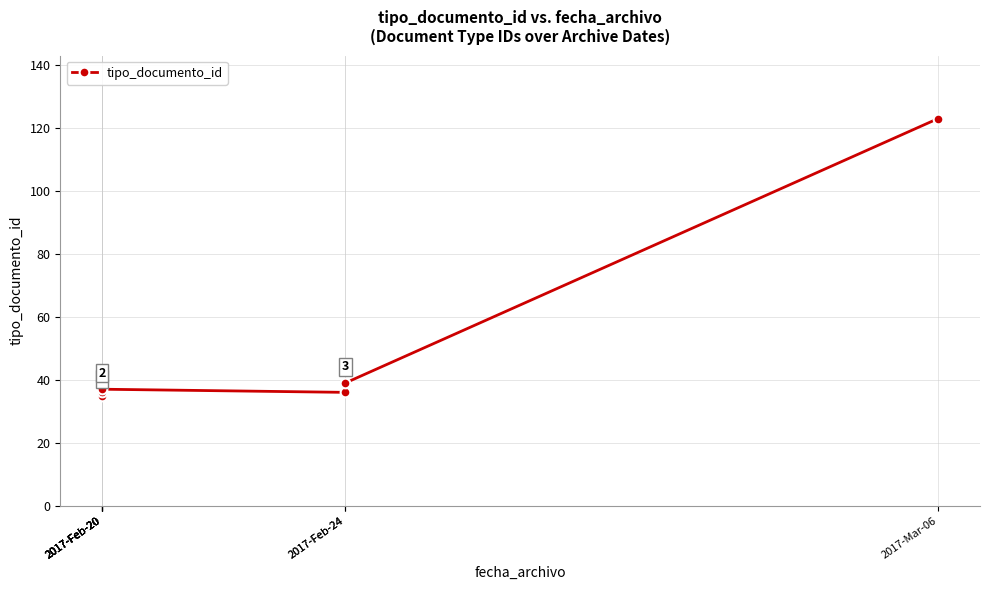

How many interior local valleys (lower than both neighbors) does the data have?

2